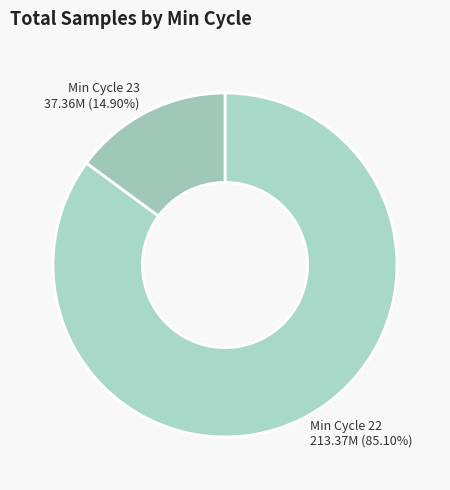

Which slice is the largest?

22